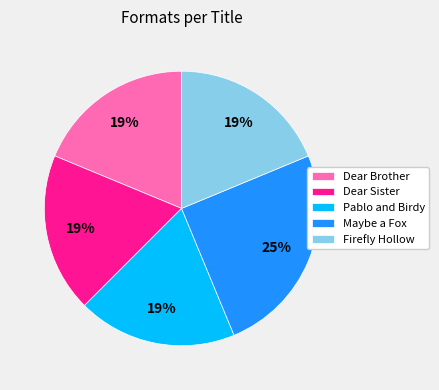

Between Pablo and Birdy and Maybe a Fox, which is larger?

Maybe a Fox